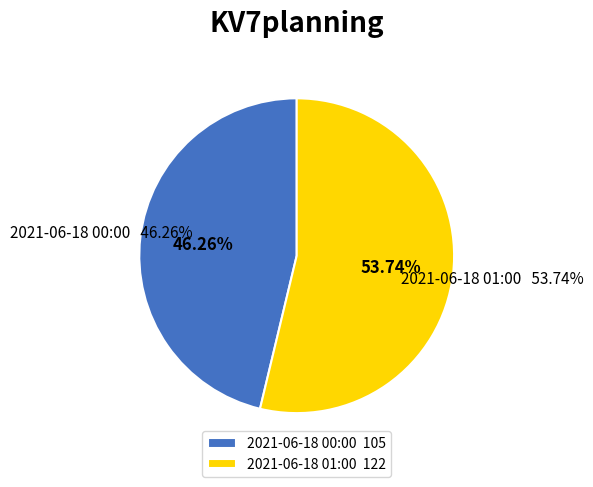

Approximately how many times larger is the value at 2021-06-18 00:00 compared to 2021-06-18 01:00?

0.9